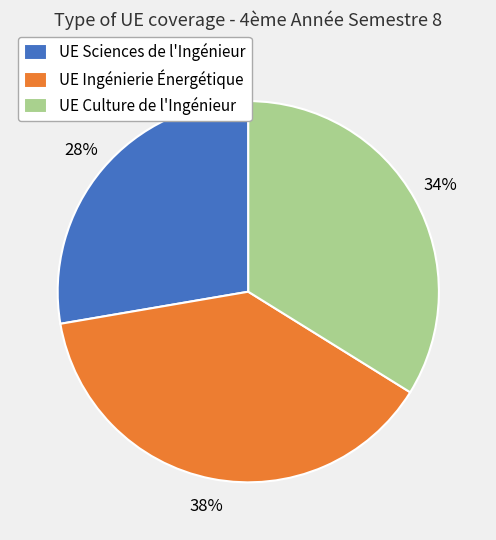

Which category has the smallest portion of the pie?

UE Sciences de l'Ingénieur